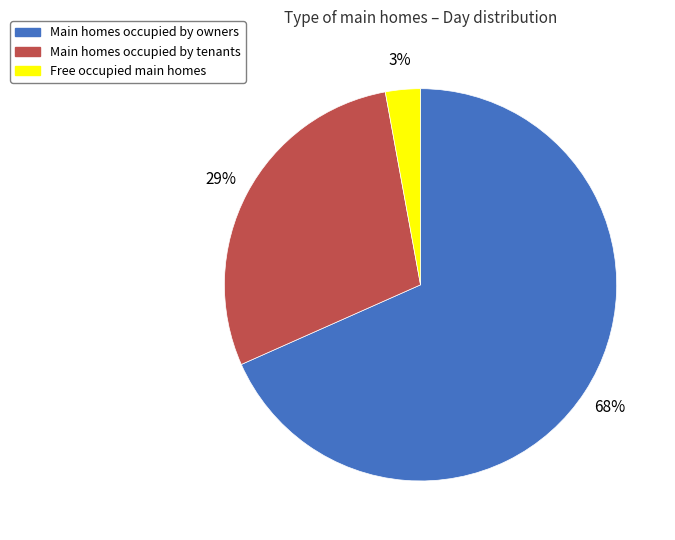

What is the smallest slice in the pie chart?

Free occupied main homes